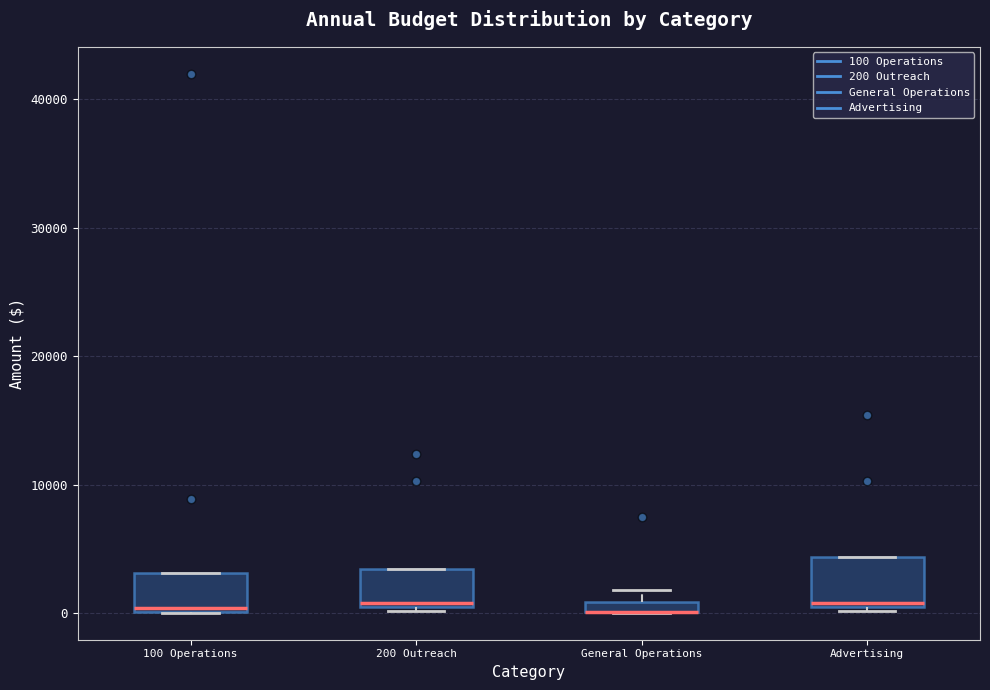

Where is the lower edge of the box for Advertising on the y-axis? The values are not printed on the chart, so give them approximately, as read against the axis.

1000